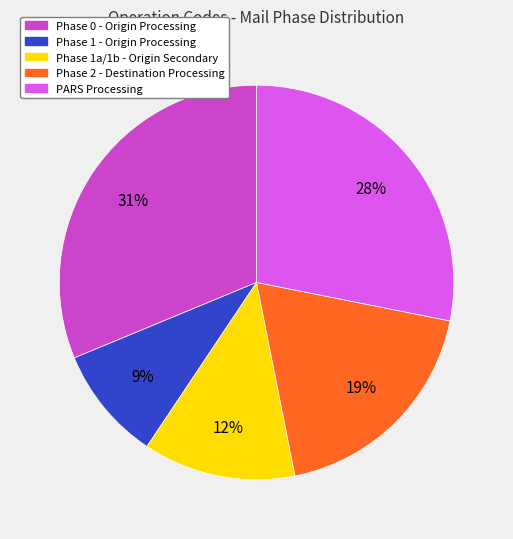

To the nearest percent, what is the average slice percentage?

20%